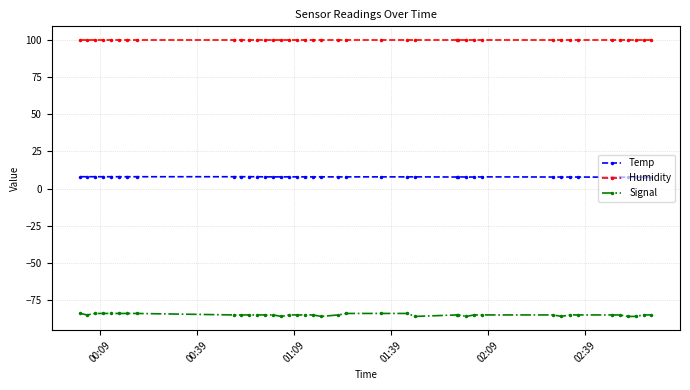

What is the value of the Signal point at the 22nd from the left?

-84.0